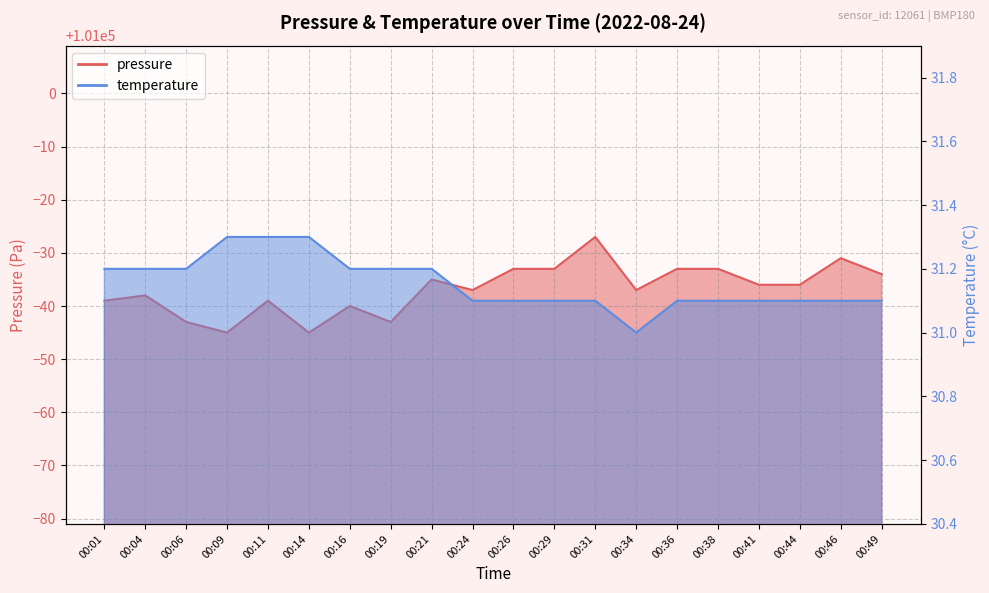

Reading right to left, what are all the values shown in this chart?

pressure: 100966.0	100969.0	100964.0	100964.0	100967.0	100967.0	100963.0	100973.0	100967.0	100967.0	100963.0	100965.0	100957.0	100960.0	100955.0	100961.0	100955.0	100957.0	100962.0	100961.0
temperature: 31.1	31.1	31.1	31.1	31.1	31.1	31.0	31.1	31.1	31.1	31.1	31.2	31.2	31.2	31.3	31.3	31.3	31.2	31.2	31.2